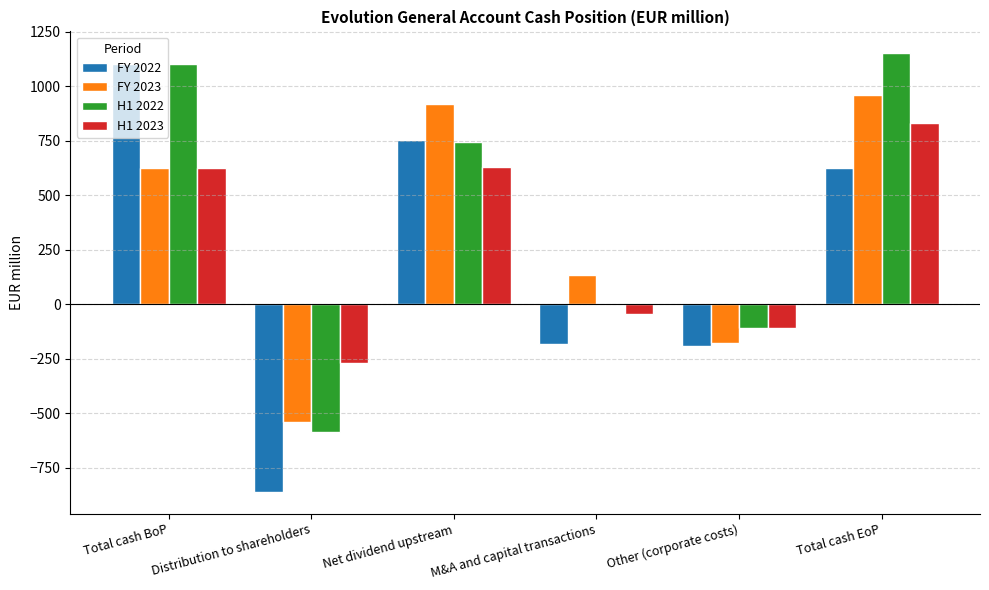

What is the sum of the FY 2023 values at Other (corporate costs) and Total cash BoP?

447.6